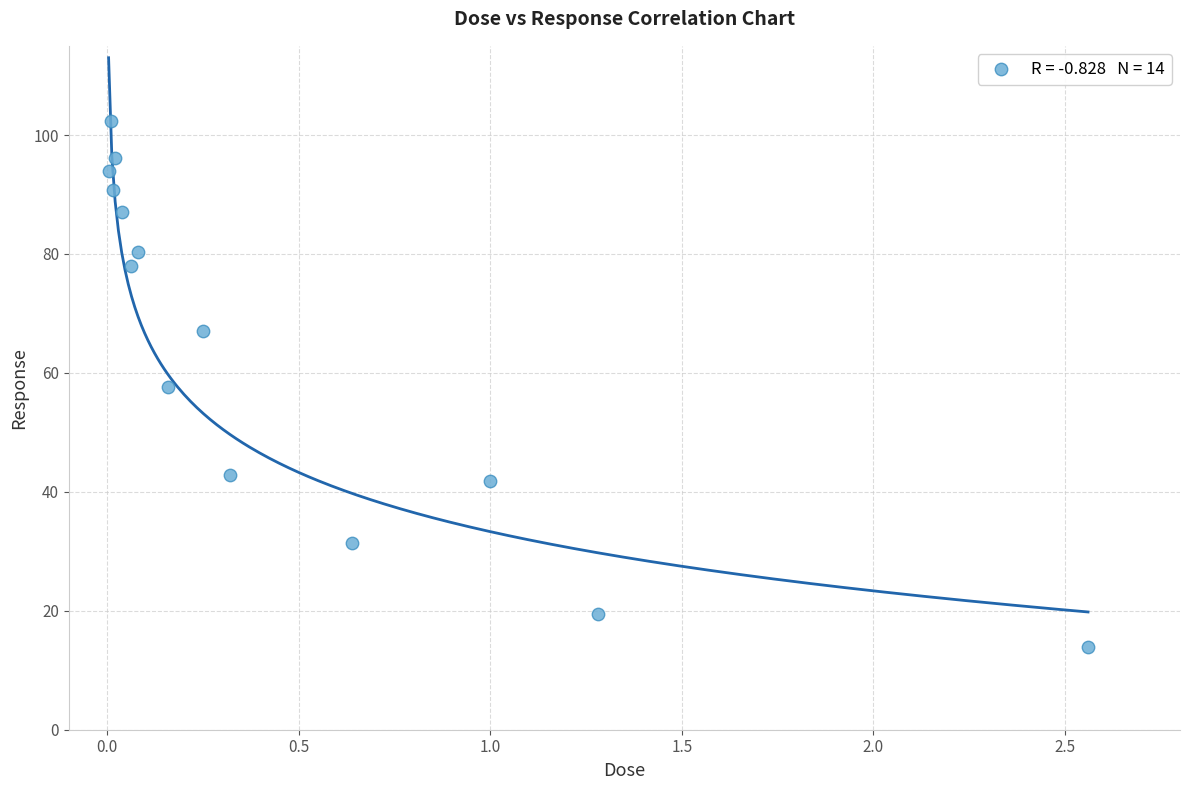

What is the range of Y values (max minus min)?

88.4